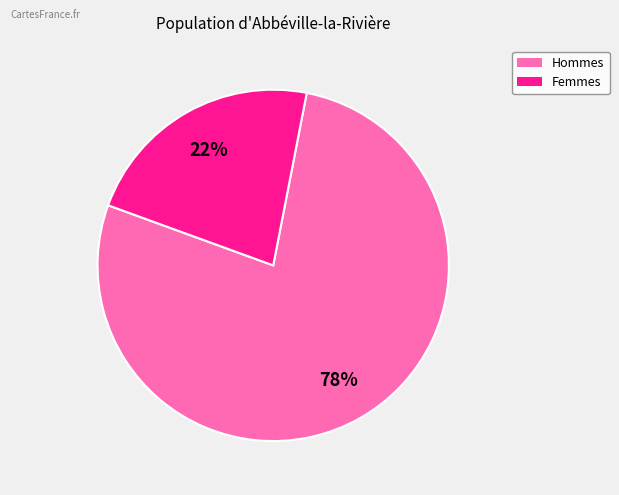

Is there a majority slice in this chart?

Yes